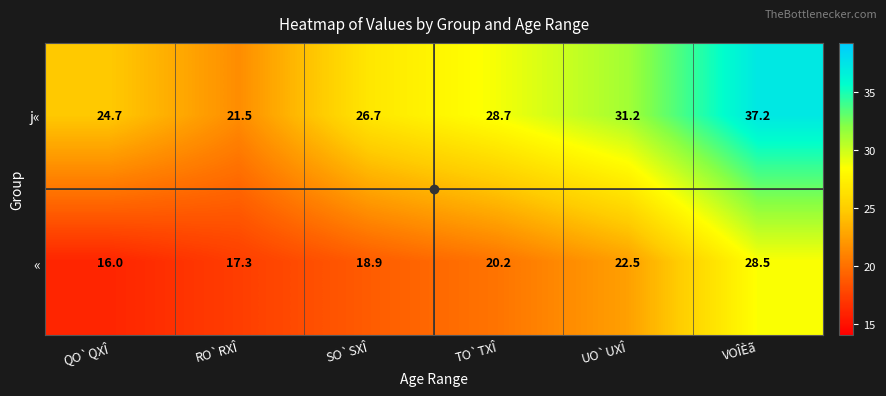

Count the number of data series in this chart.

2